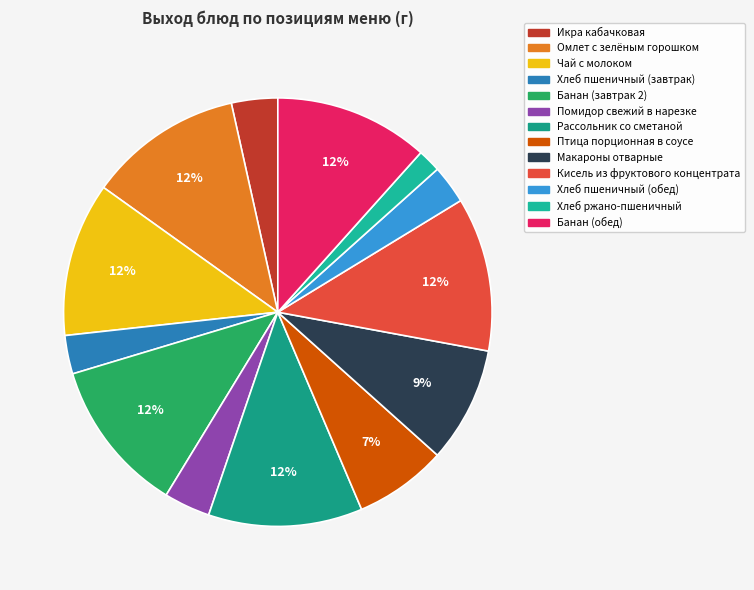

True or false: Птица порционная в соусе accounts for 7% of the total.

True